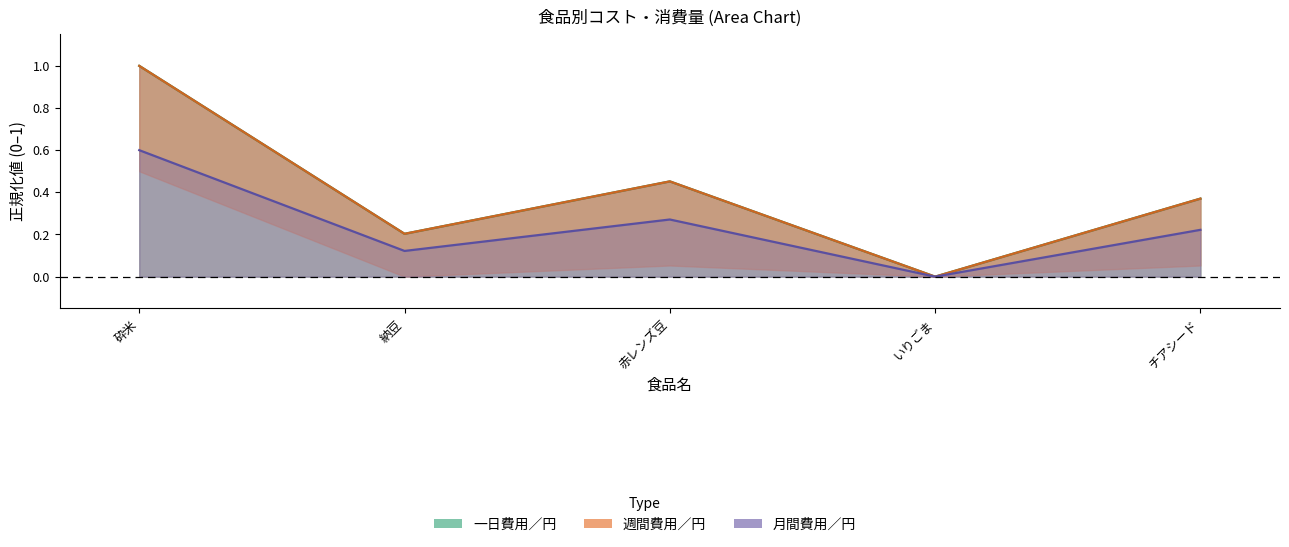

Between チアシード and 納豆, which is larger?

チアシード